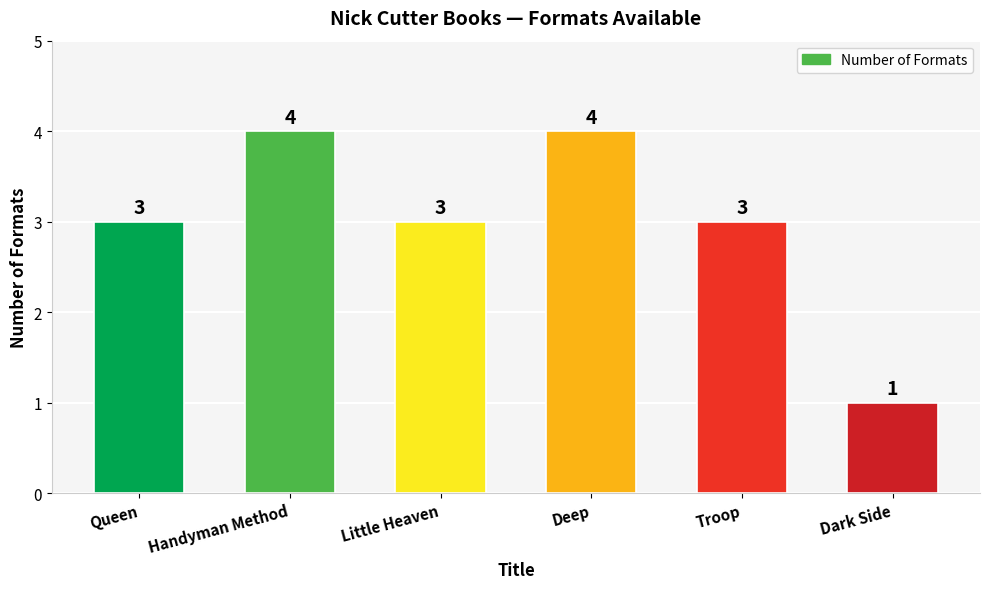

What is the minimum value shown in the chart?

1